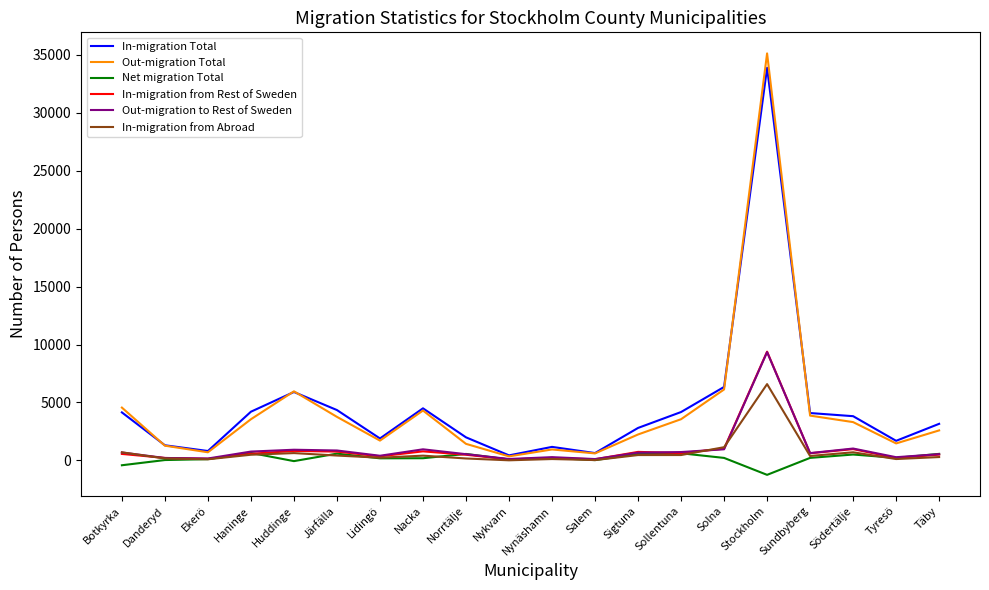

Which label corresponds to the largest value in the chart?

Stockholm